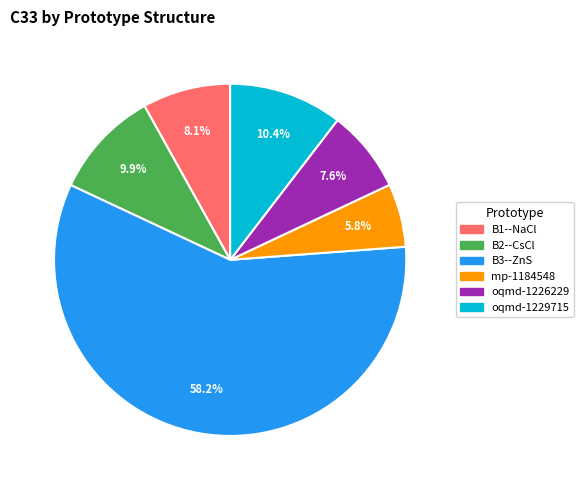

To the nearest percent, what is the average slice percentage?

17%